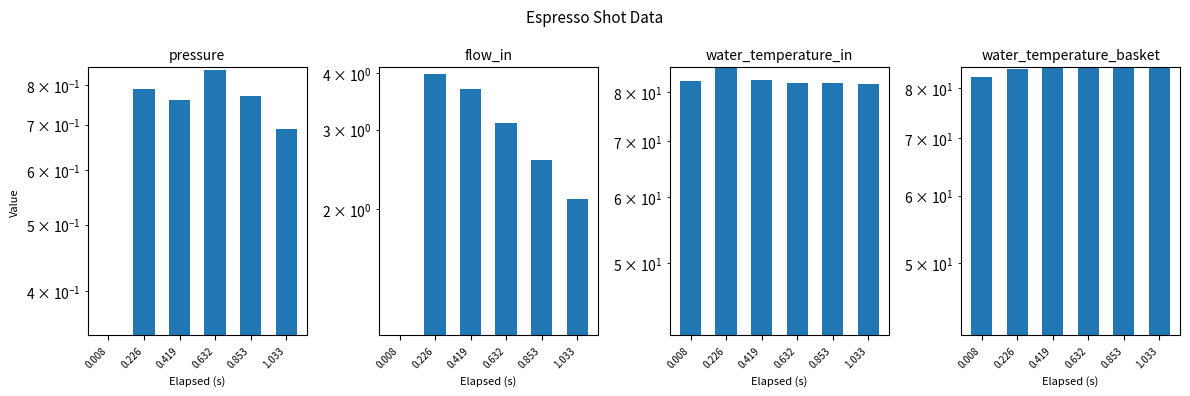

What is the average value of the flow_in series?

2.6